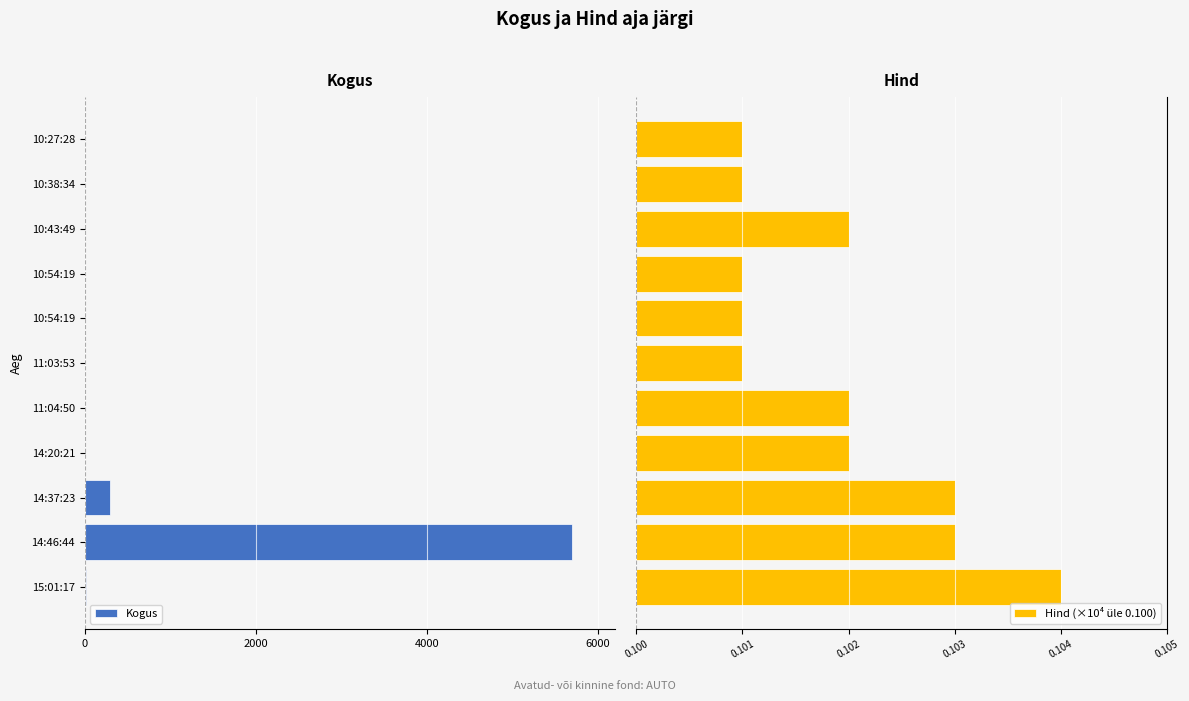

Which has a higher value, 10:54:19 or 10:38:34?

10:54:19